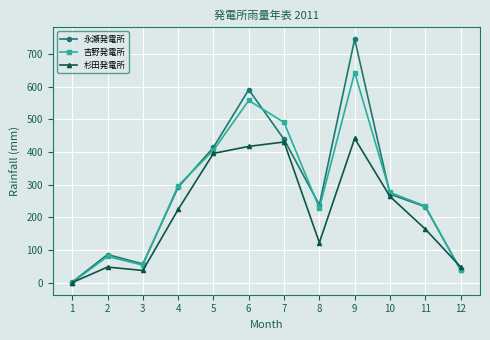

The 杉田発電所 series shows 19.1 at 12. True or false?

False